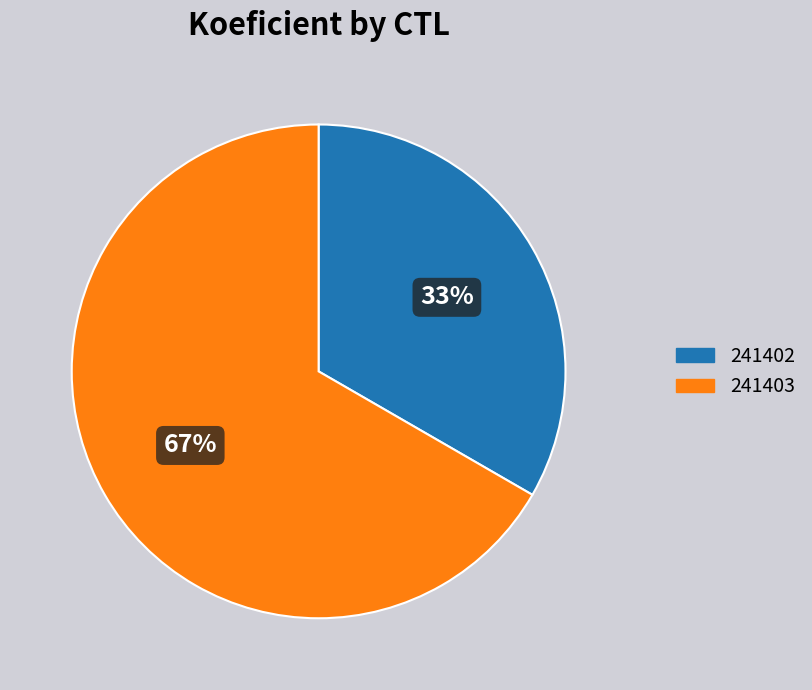

Count the number of slices in the pie.

2